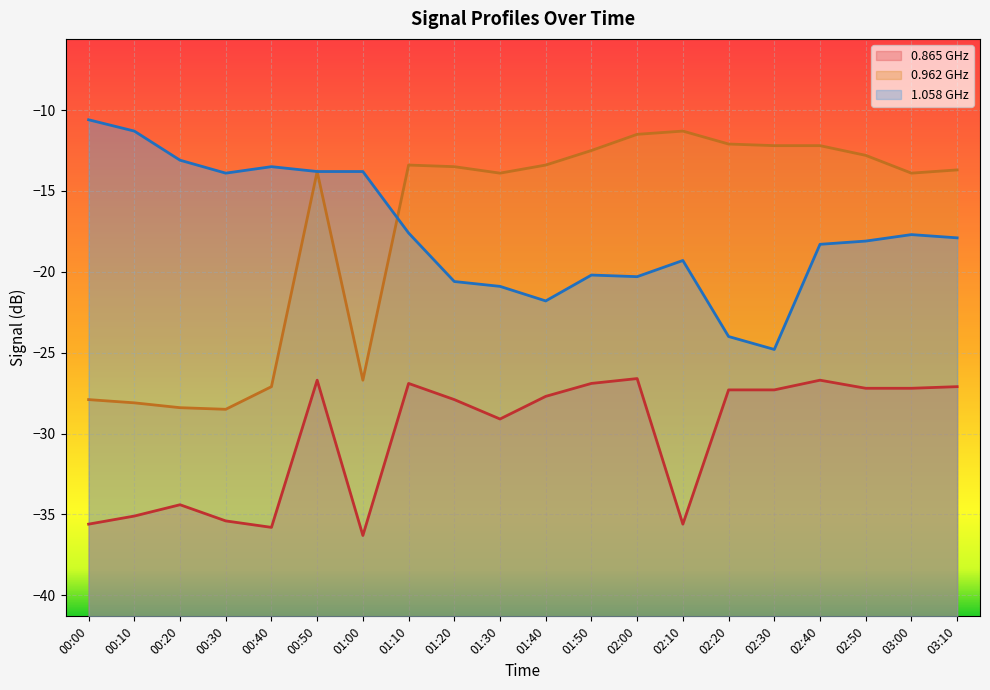

What are all the series names shown in the legend?

0.865 GHz, 0.962 GHz, 1.058 GHz